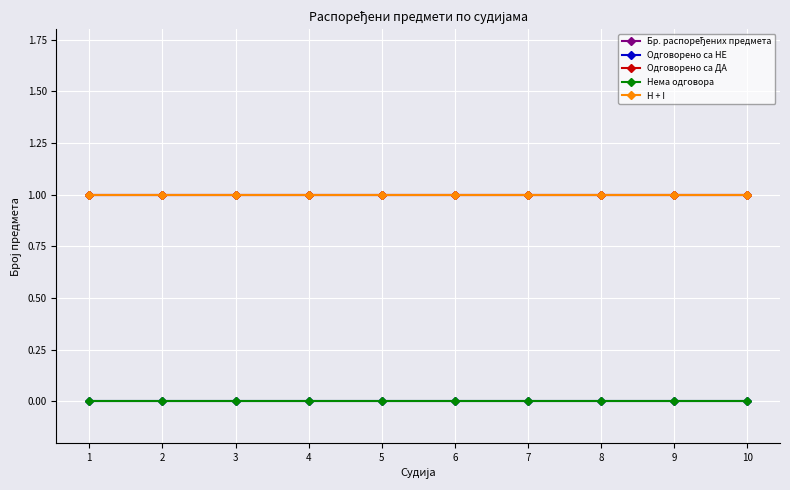

The value of Одговорено са НЕ at 2 is 0. True or false?

True